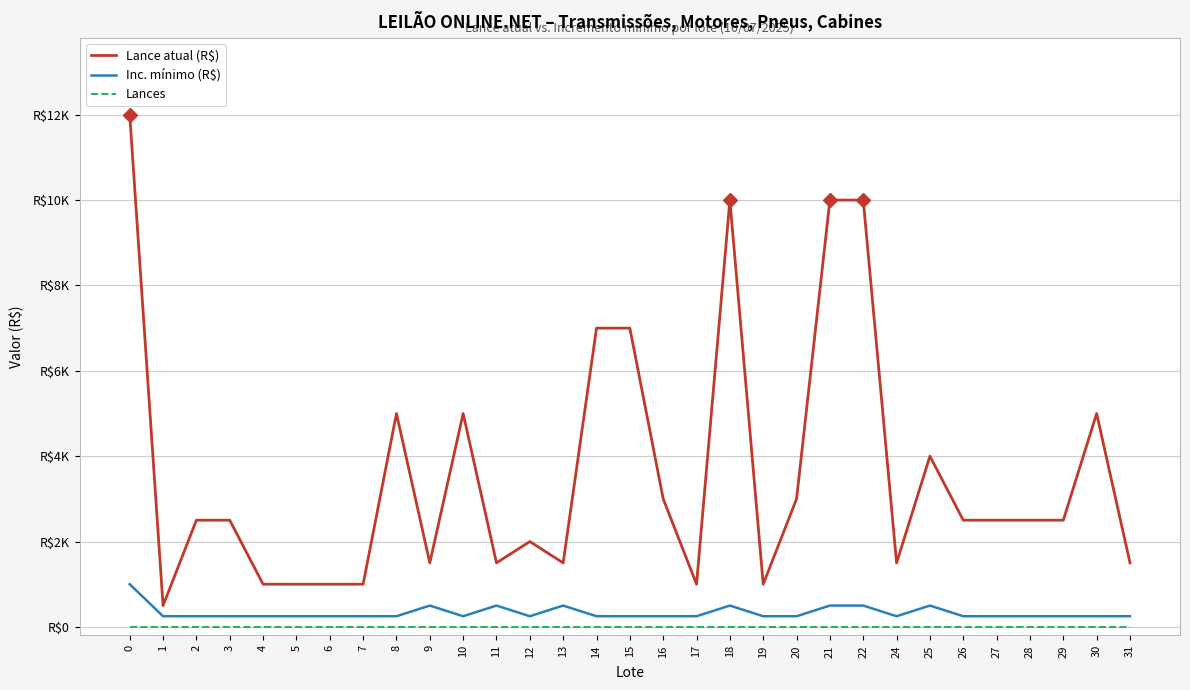

List the series in order of their peak value, lowest first.

Lances, Inc. mínimo (R$), Lance atual (R$)